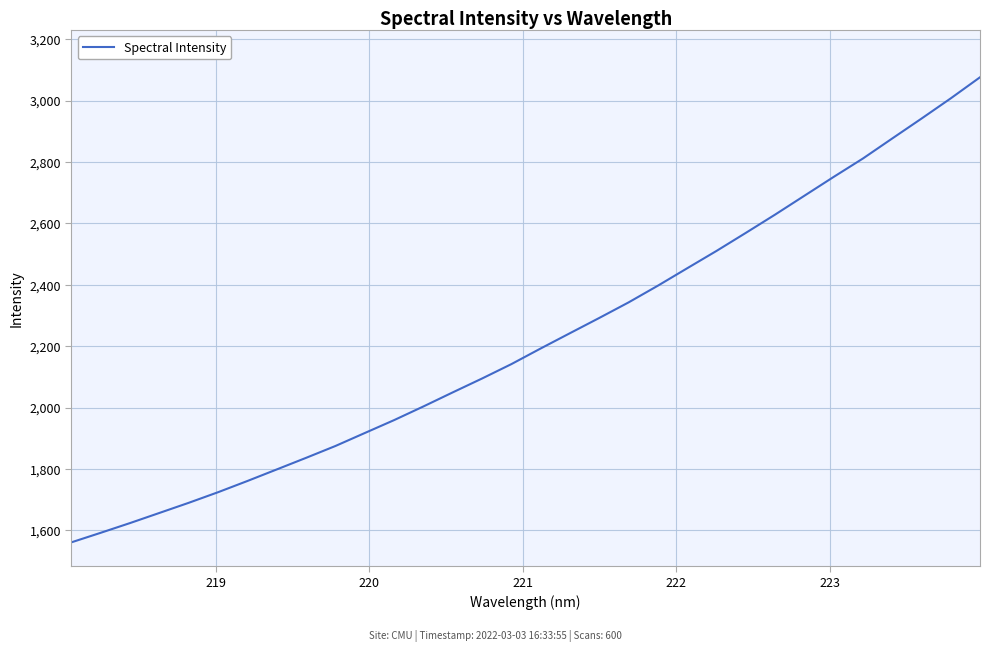

Is this an area chart (filled region under the line)?

No